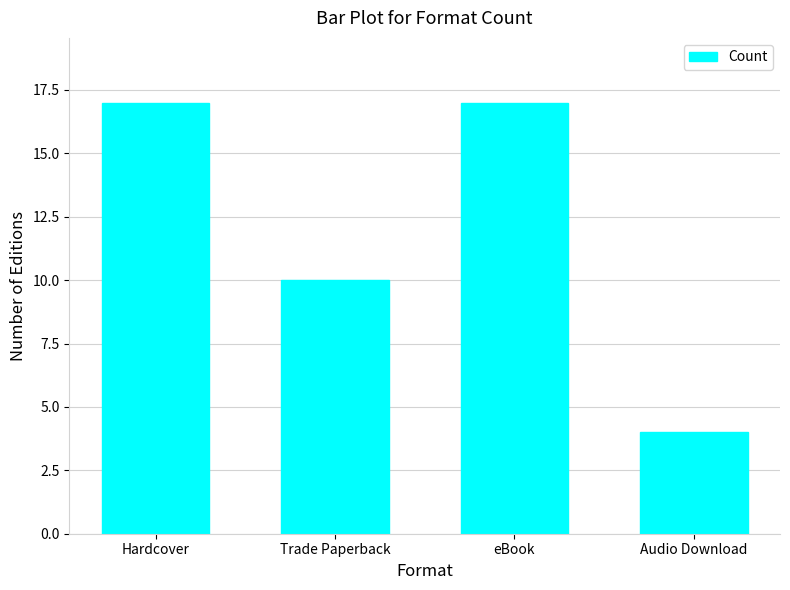

What is the ratio of the value at Trade Paperback to the value at eBook?

0.6